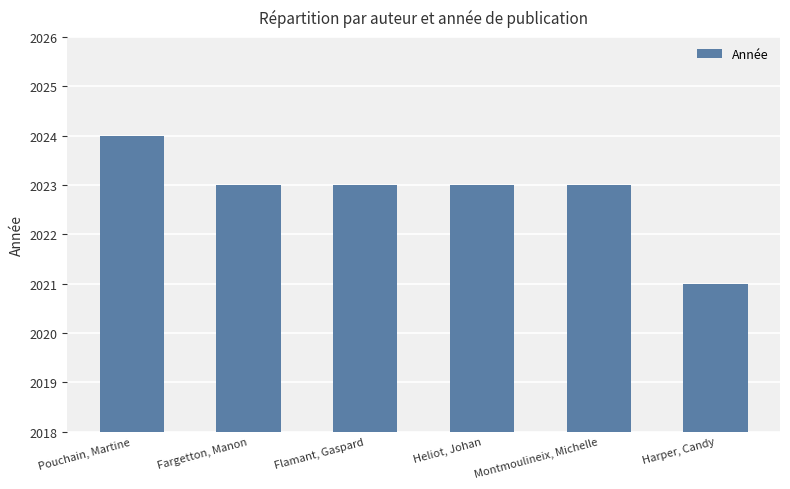

What is the sum of all values?

12137